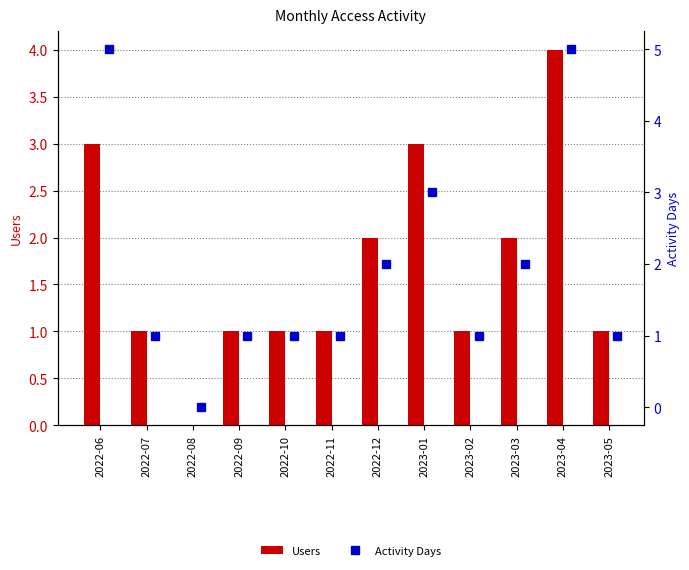

Reading left to right, what are all the values shown in this chart?

Users: 3	1	0	1	1	1	2	3	1	2	4	1
Activity Days: 5	1	0	1	1	1	2	3	1	2	5	1